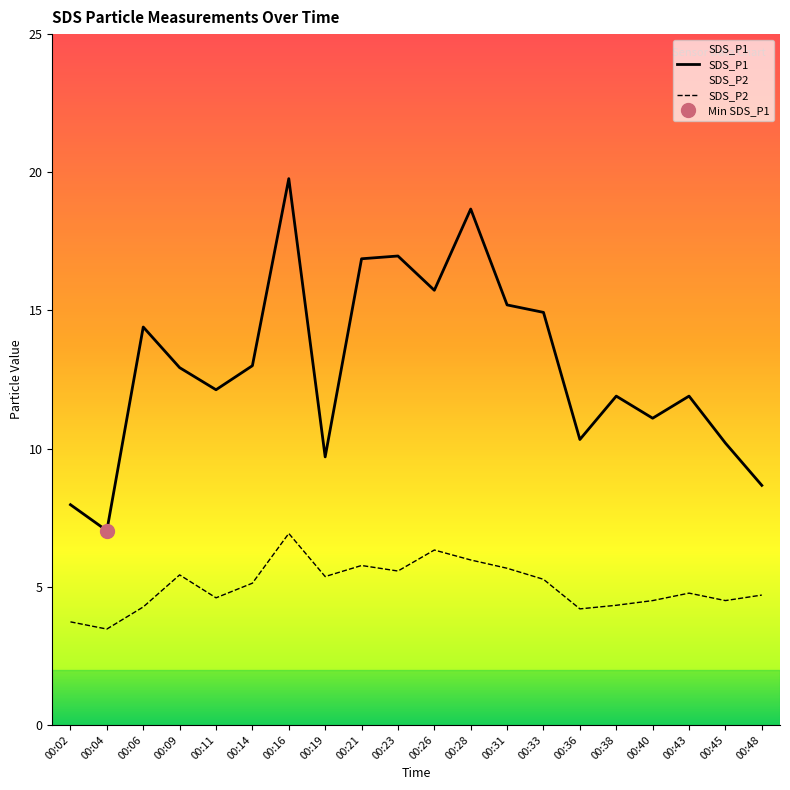

What are all the series names shown in the legend?

SDS_P1, SDS_P2